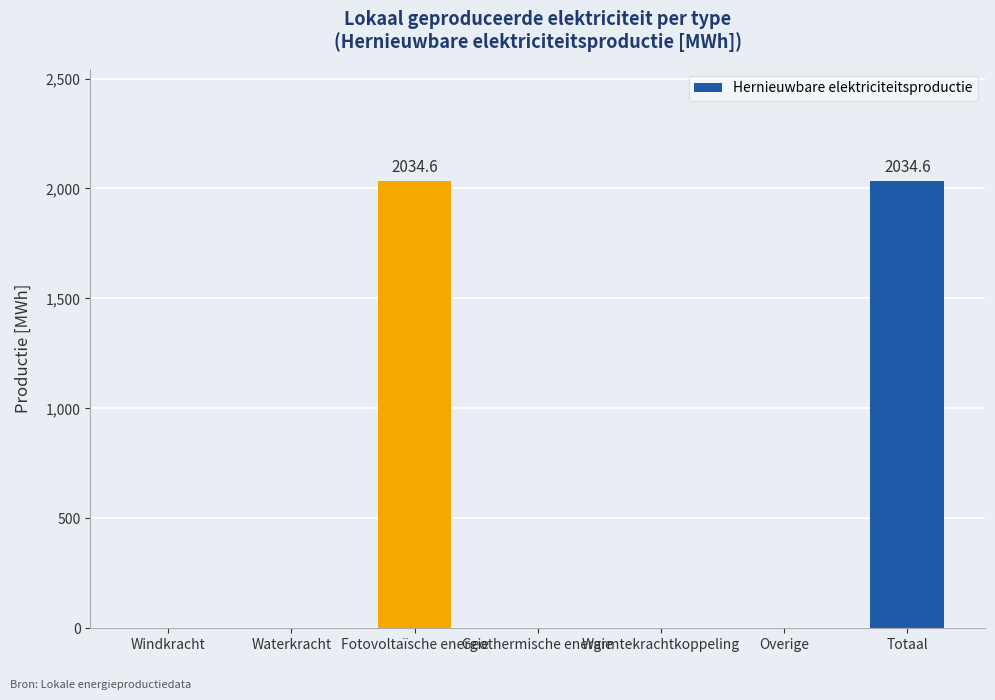

Are the bars grouped side by side (vs. stacked)?

No